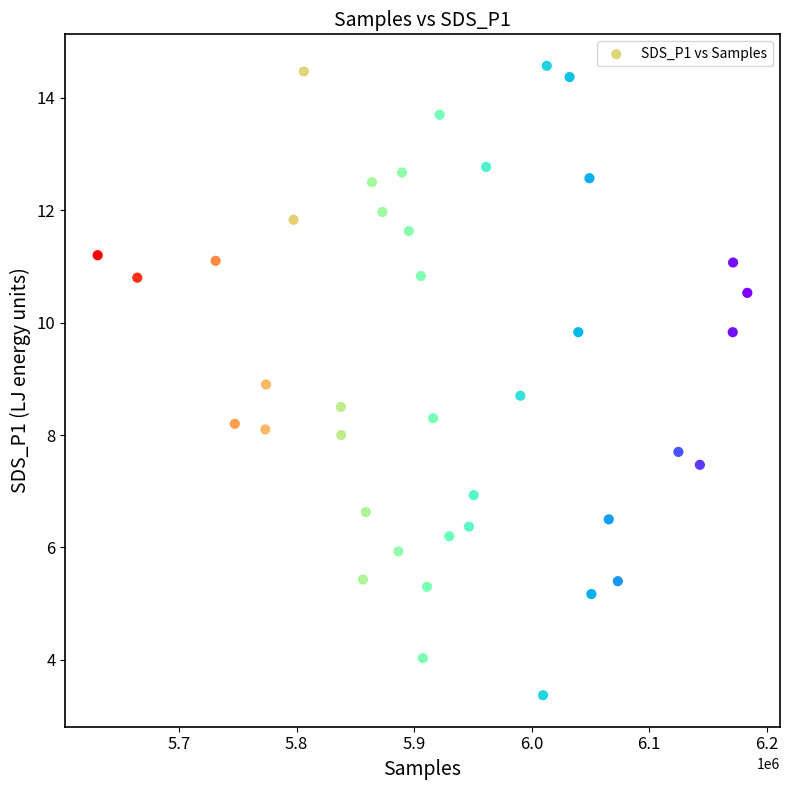

What is the range of X values (max minus min)?

552889.0